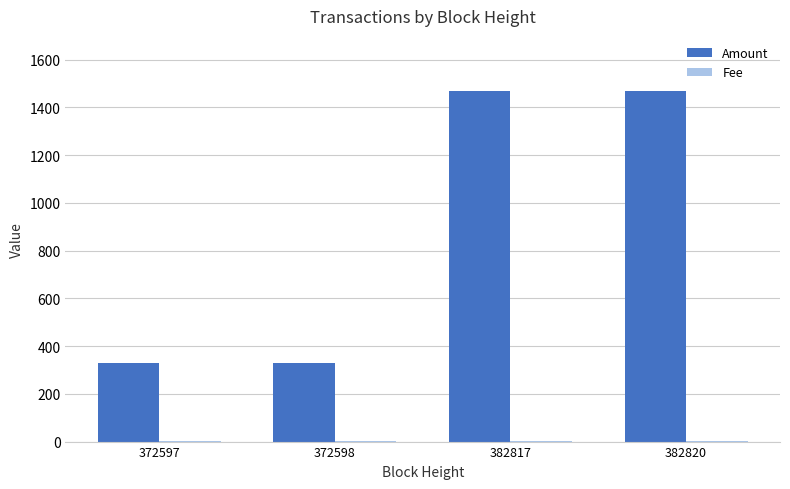

Are the bars horizontal?

No